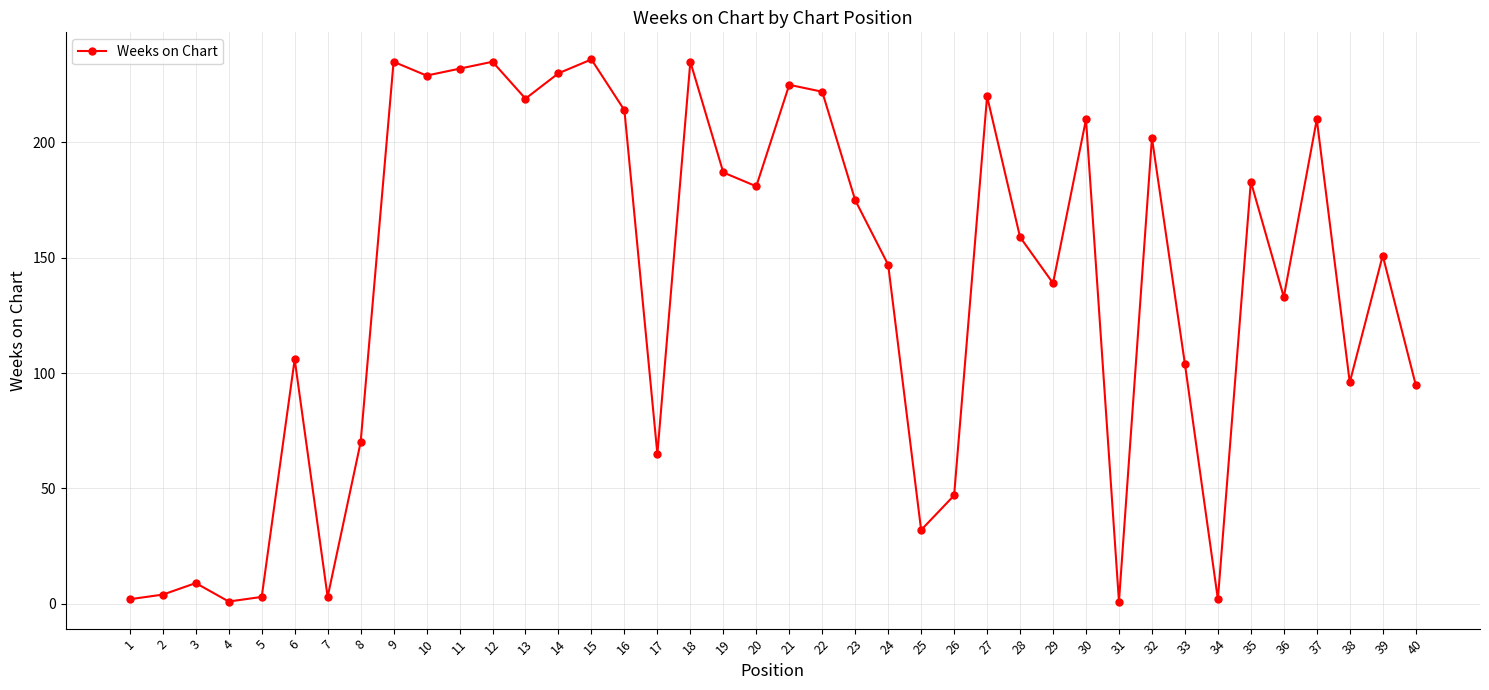

The chart shows a value of 31 at 26. True or false?

False